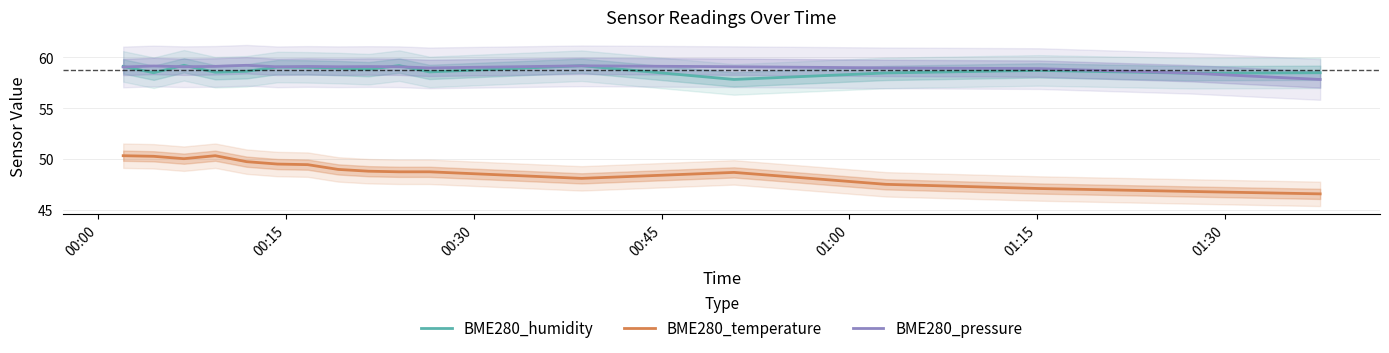

True or false: BME280_temperature and BME280_humidity intersect in this chart.

False